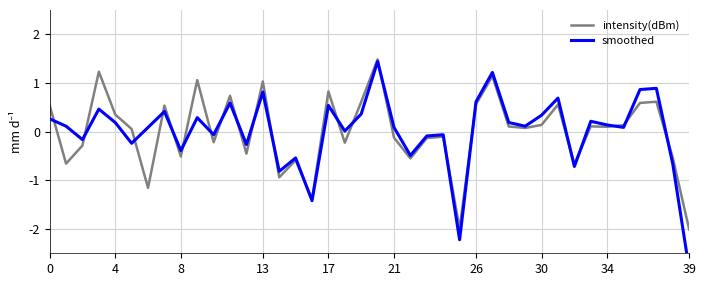

True or false: intensity(dBm) has a value of 0.3 at 13.

False